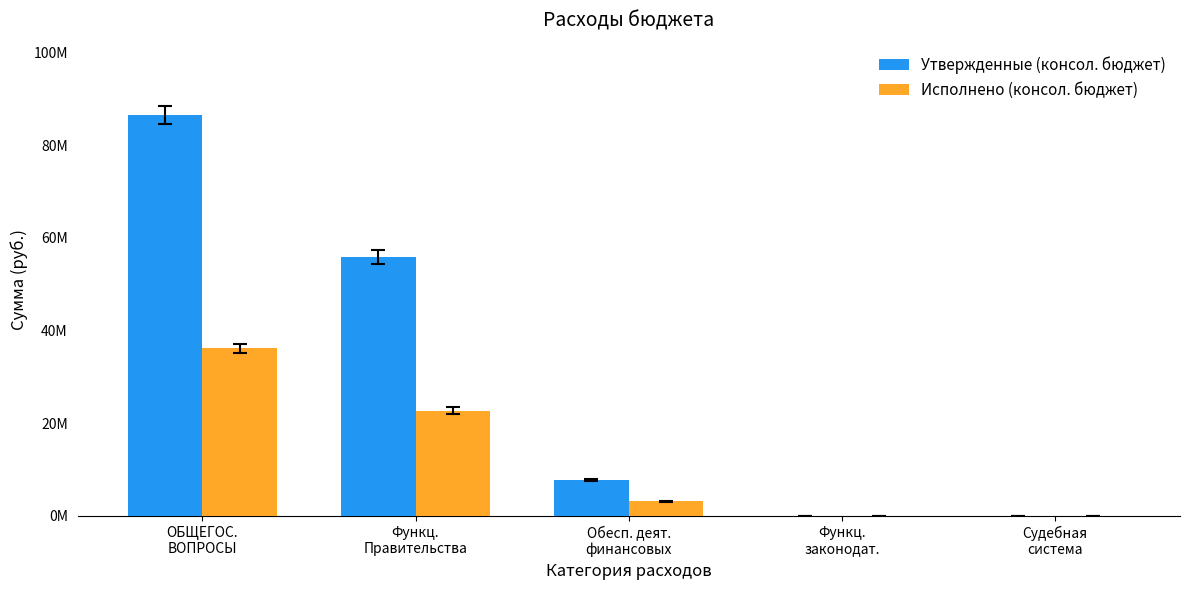

What is the greatest value displayed?

86507172.4